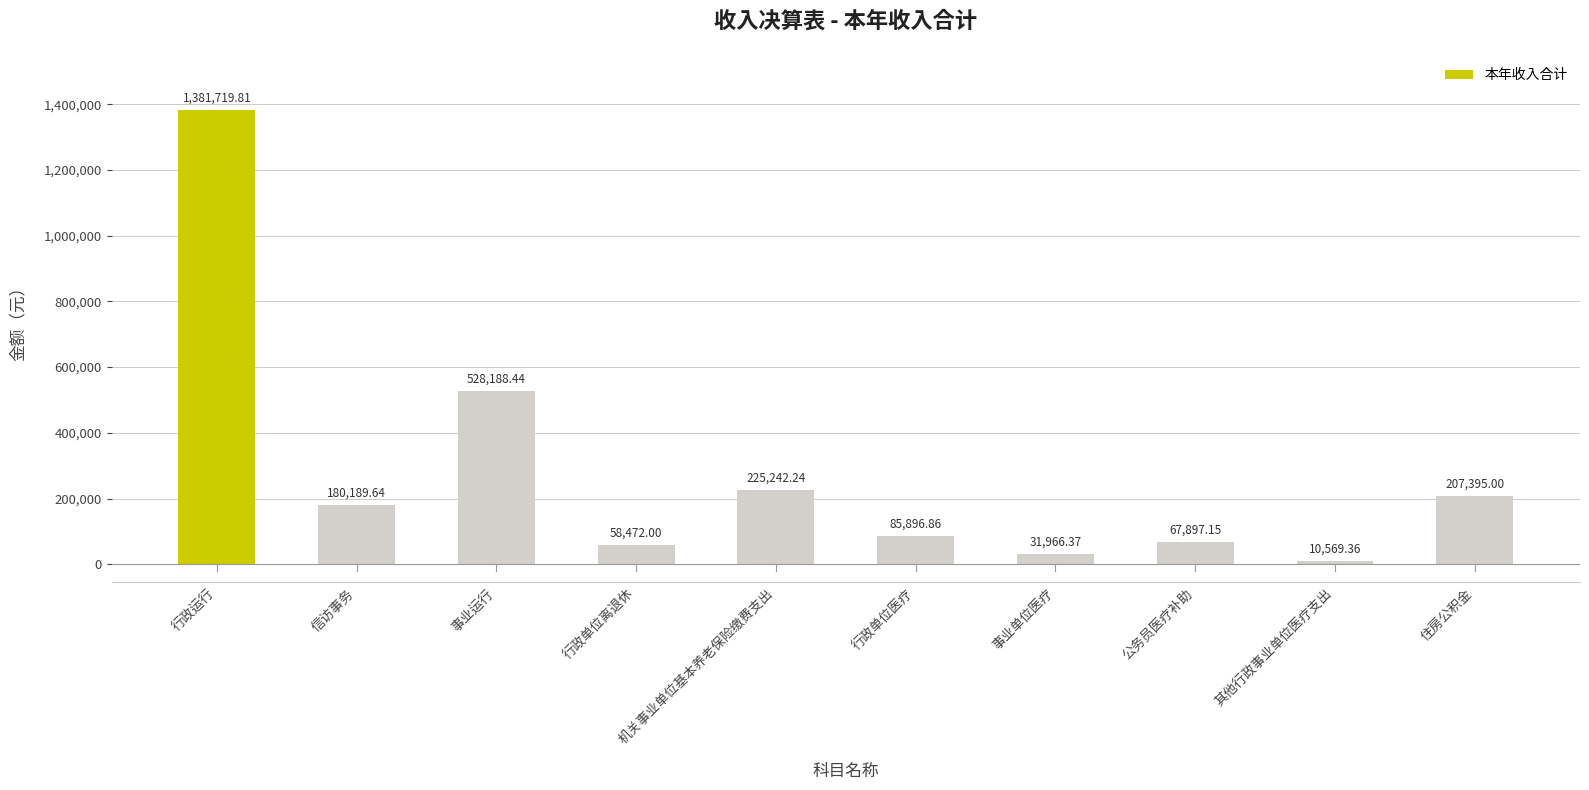

Where is the data nearest to the value 696144?

事业运行